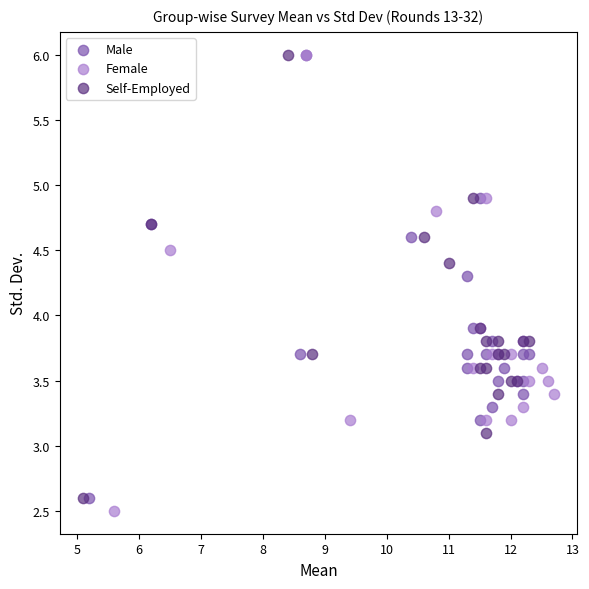

Which series has the widest spread of Y values?

Female